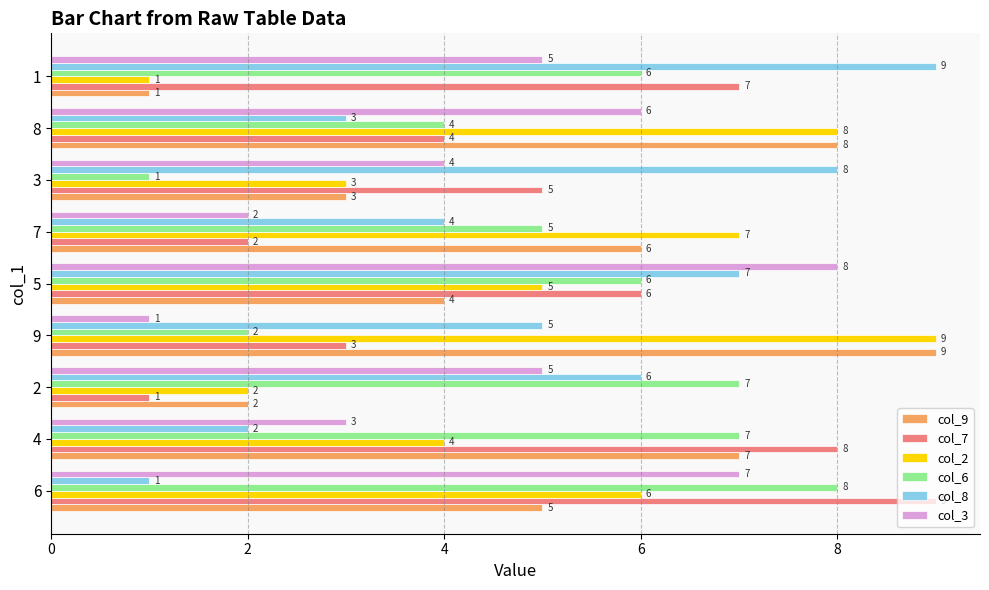

What is the approximate value of col_8 at 2?

6